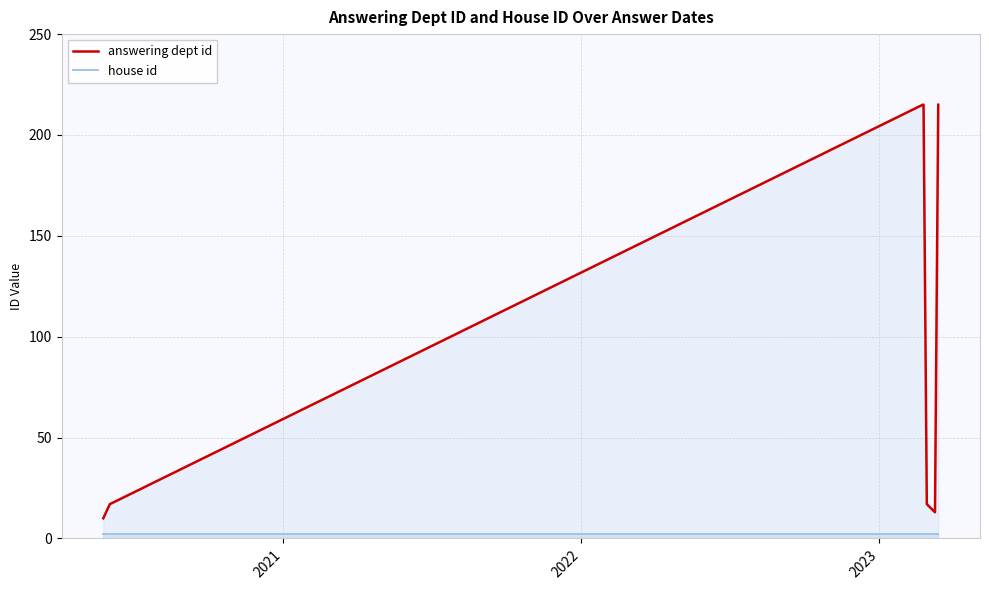

Which series has the largest range (max minus min)?

answering dept id